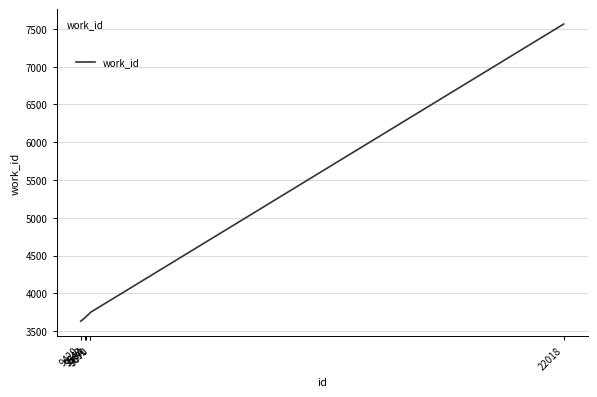

What is the smallest value displayed?

3630